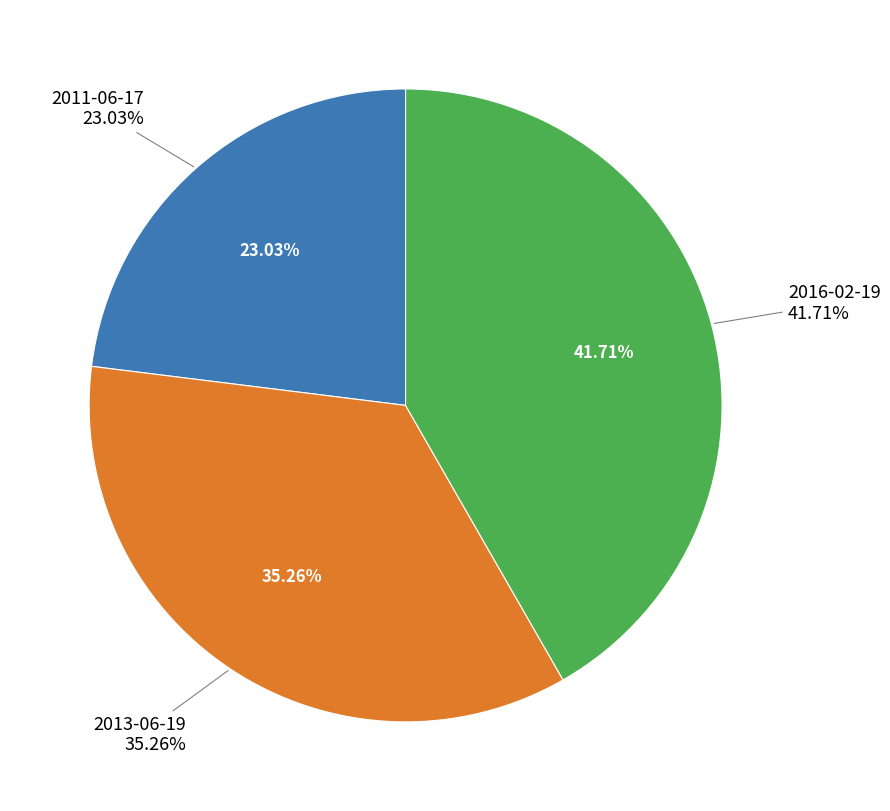

To the nearest percent, what is the difference between the largest and smallest slice percentages?

19%